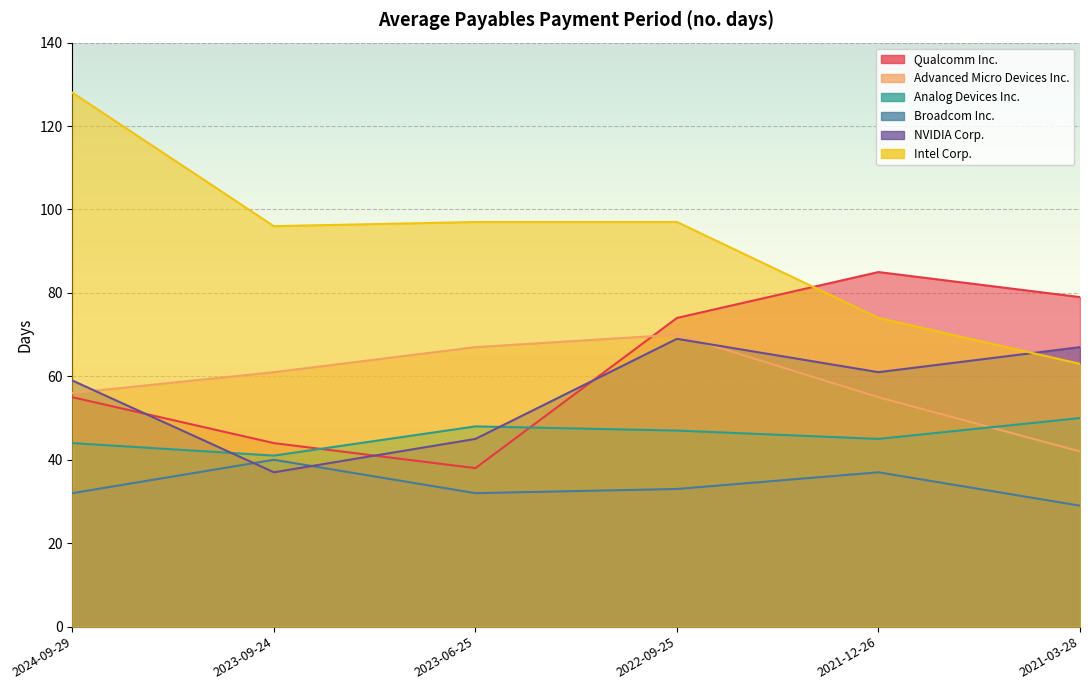

Which category has the highest value in the Qualcomm Inc. series?

2021-12-26